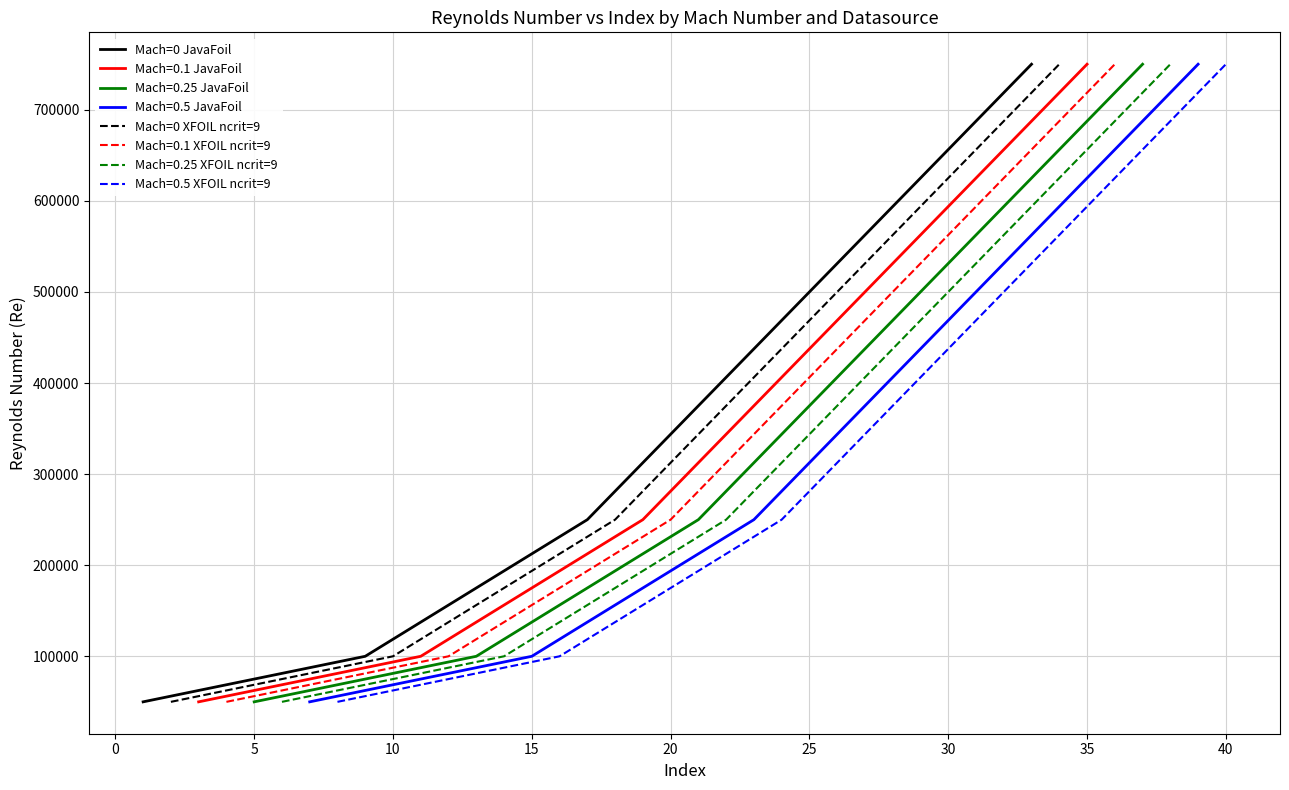

How many values in the Mach=0 XFOIL ncrit=9 series are below 250000?

2